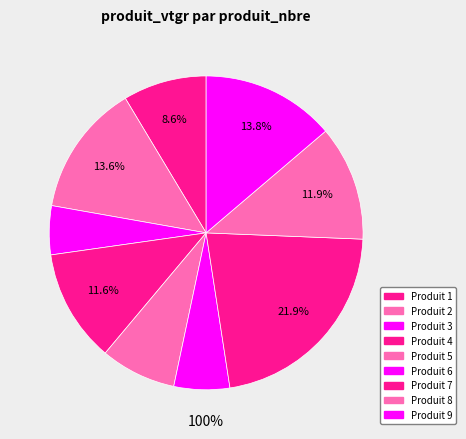

How many segments does this pie chart have?

9